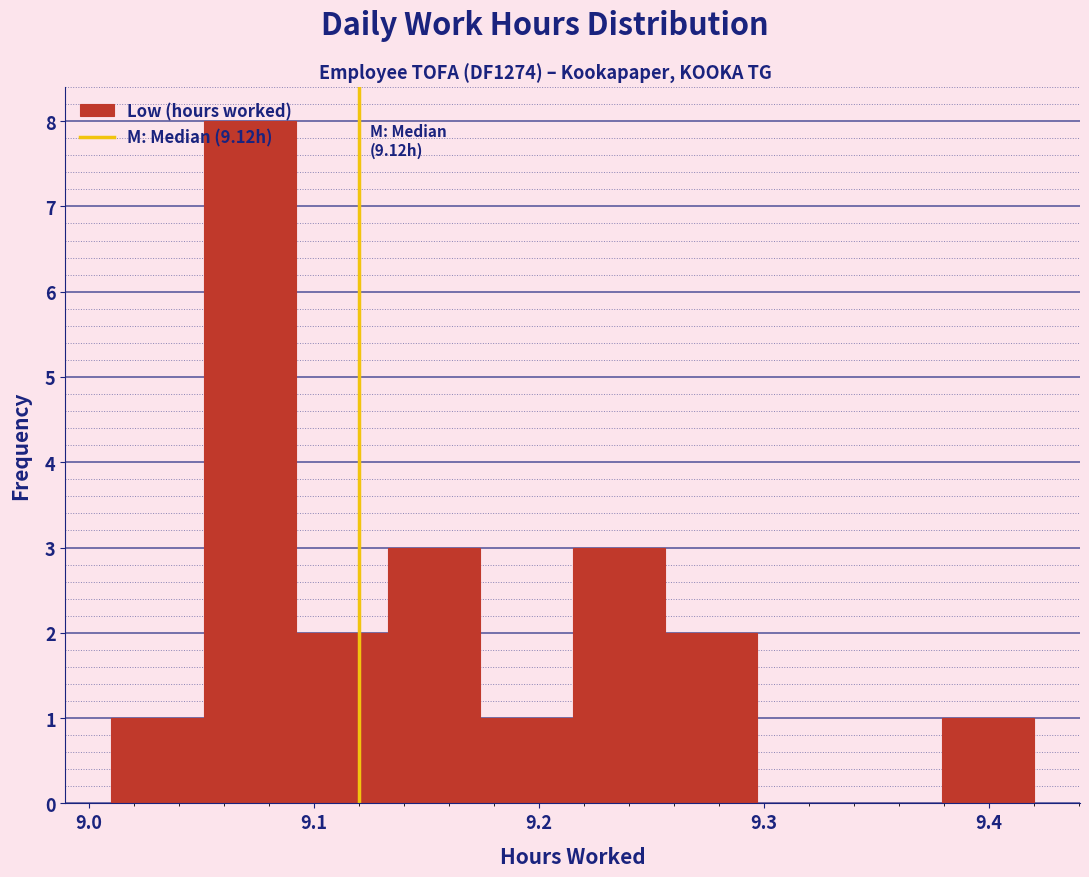

Which range on the x-axis has the tallest bar?

9.051 to 9.092